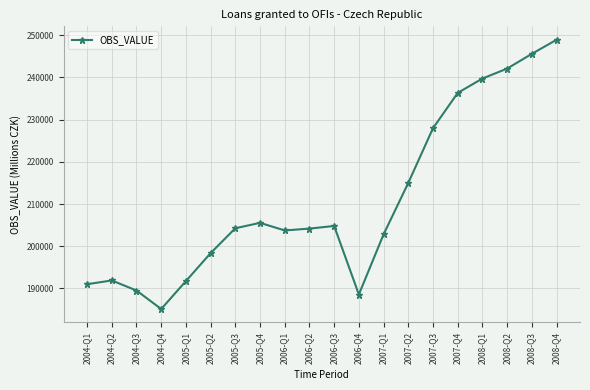

What is the approximate value at 2007-Q2?

214987